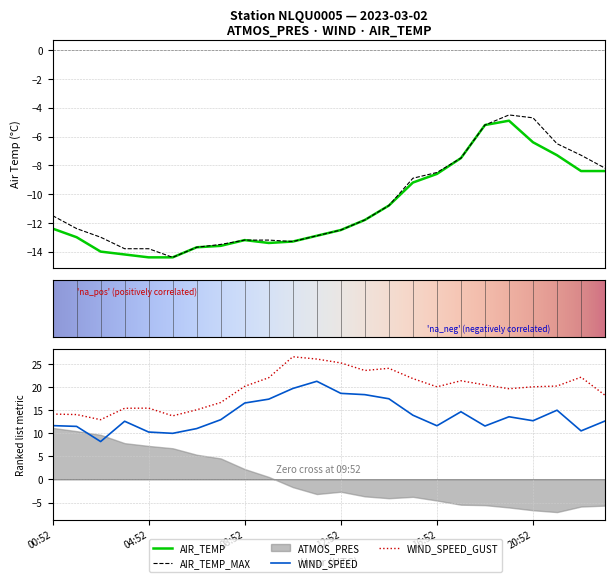

At which label is WIND_SPEED_GUST closest to 19?

19:52